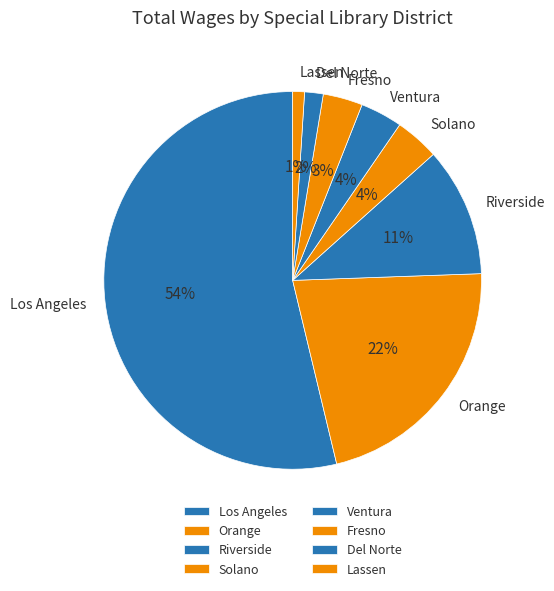

True or false: Del Norte accounts for 15% of the total.

False